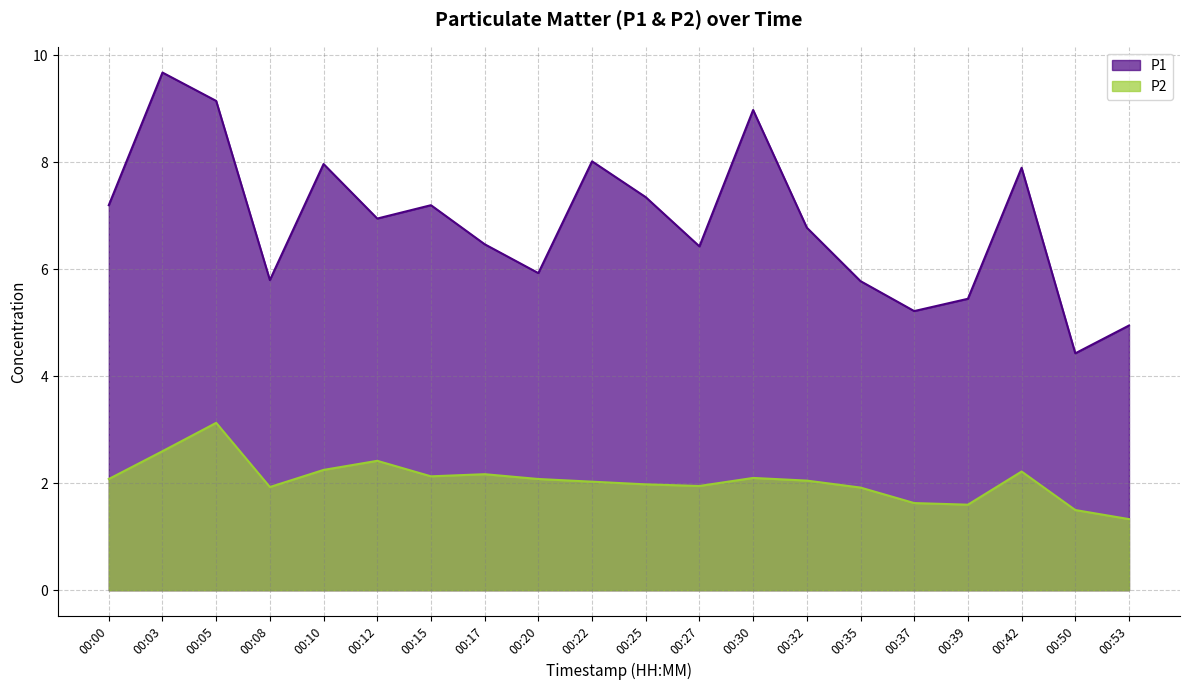

What is the difference between the P2 values at 00:12 and 00:15?

0.3